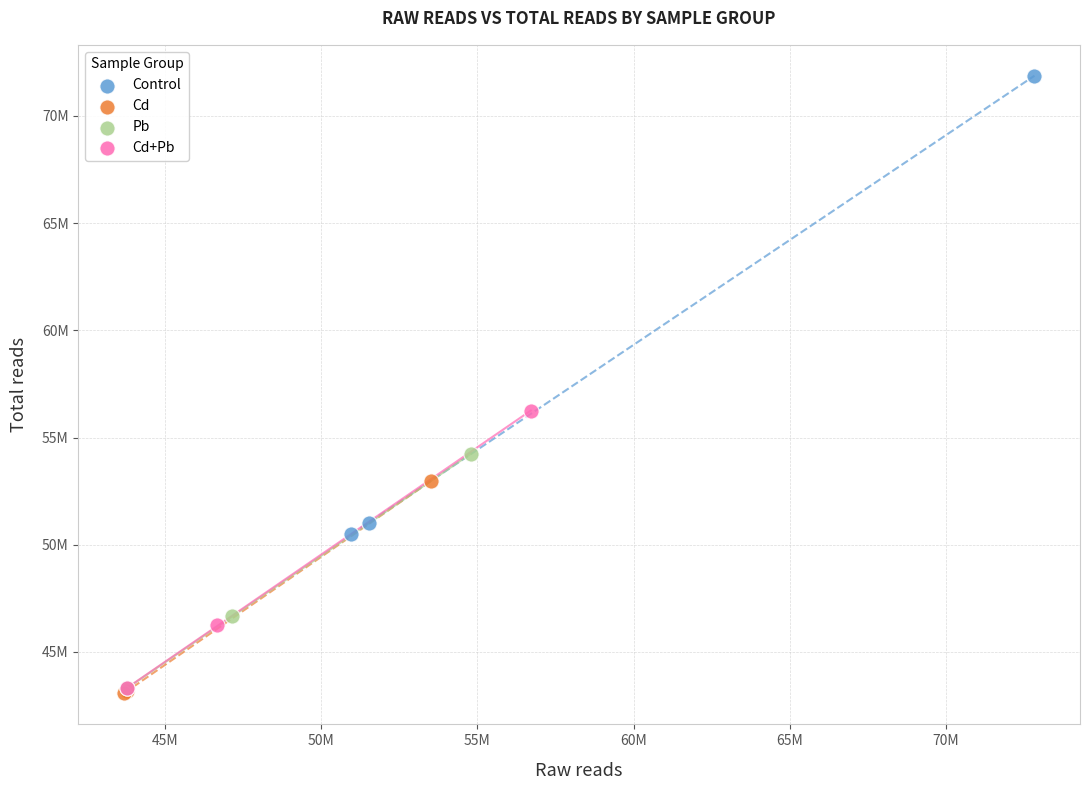

Which series has the widest spread of Y values?

Control